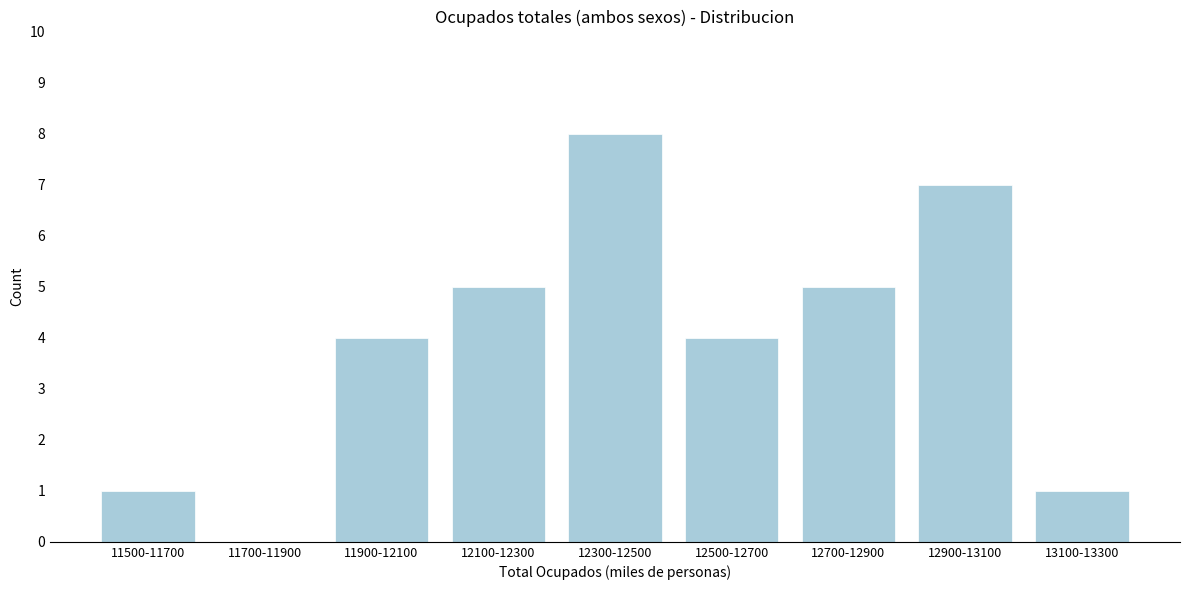

Reading left to right, list all the values displayed in this chart.

11500-11700=1	11700-11900=0	11900-12100=4	12100-12300=5	12300-12500=8	12500-12700=4	12700-12900=5	12900-13100=7	13100-13300=1